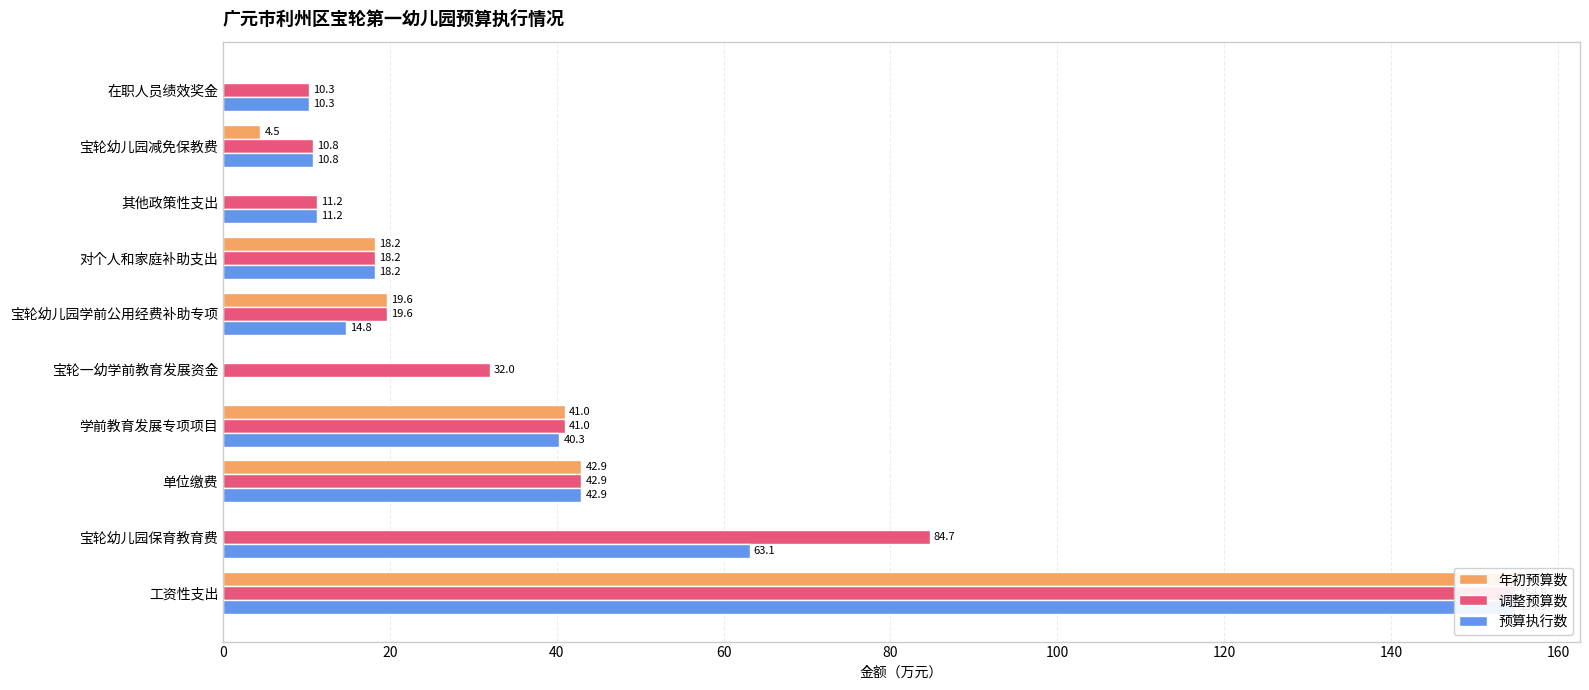

Is the value of 调整预算数 at 学前教育发展专项项目 greater than the value of 年初预算数 at 学前教育发展专项项目?

No